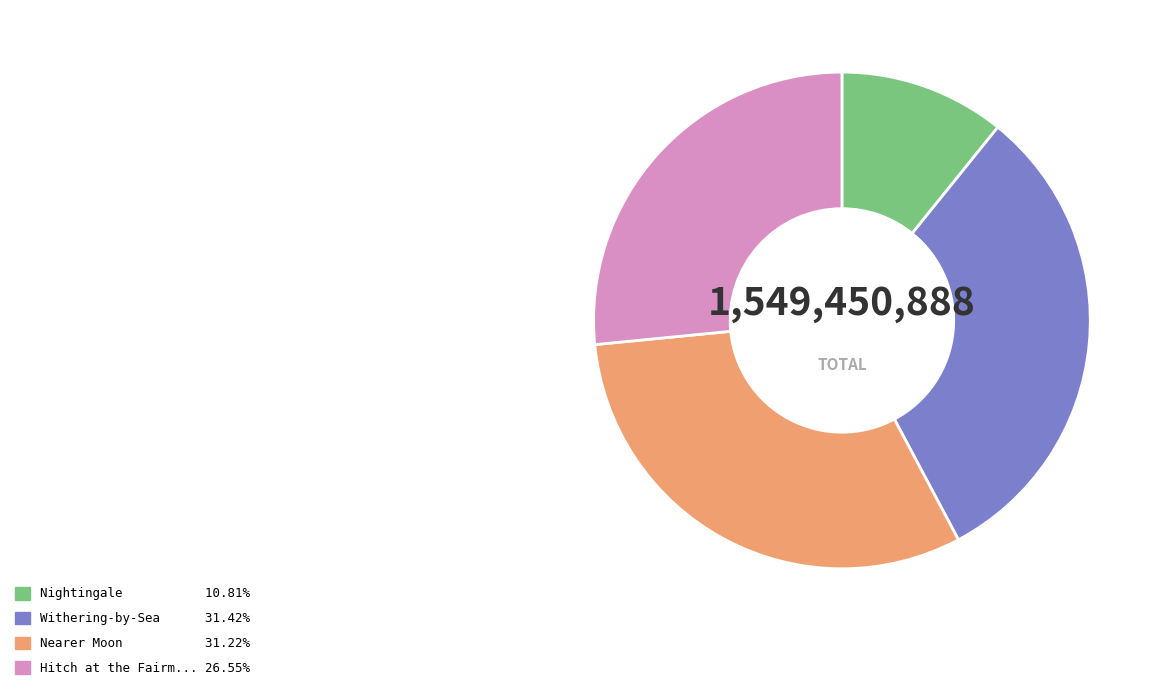

How many slices are in this pie chart?

4